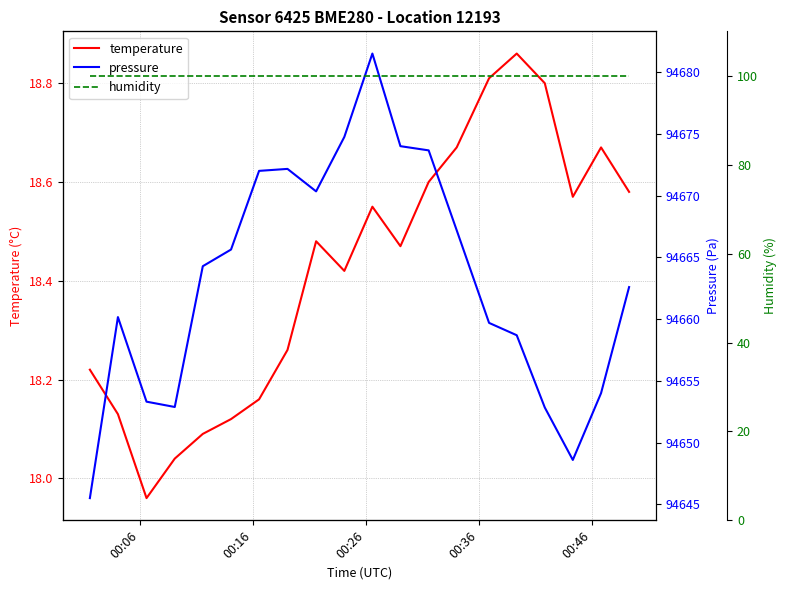

Is it true that pressure equals 19797.1 at 13?

False